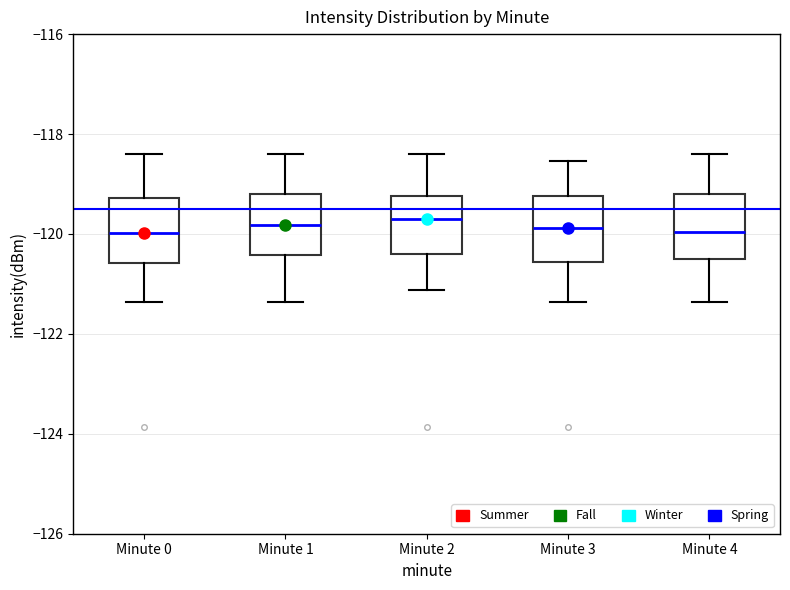

Reading left to right, read every box against the y-axis: the position of its median line, the range the box covers, and the ends of its whiskers. The values are not printed on the chart, so give them approximately, as read against the axis.

Minute 0: median -120.0, box -120.6 to -119.2, whiskers -121.4 to -118.4
Minute 1: median -119.8, box -120.4 to -119.2, whiskers -121.4 to -118.4
Minute 2: median -119.8, box -120.4 to -119.2, whiskers -121.2 to -118.4
Minute 3: median -119.8, box -120.6 to -119.2, whiskers -121.4 to -118.6
Minute 4: median -120.0, box -120.4 to -119.2, whiskers -121.4 to -118.4